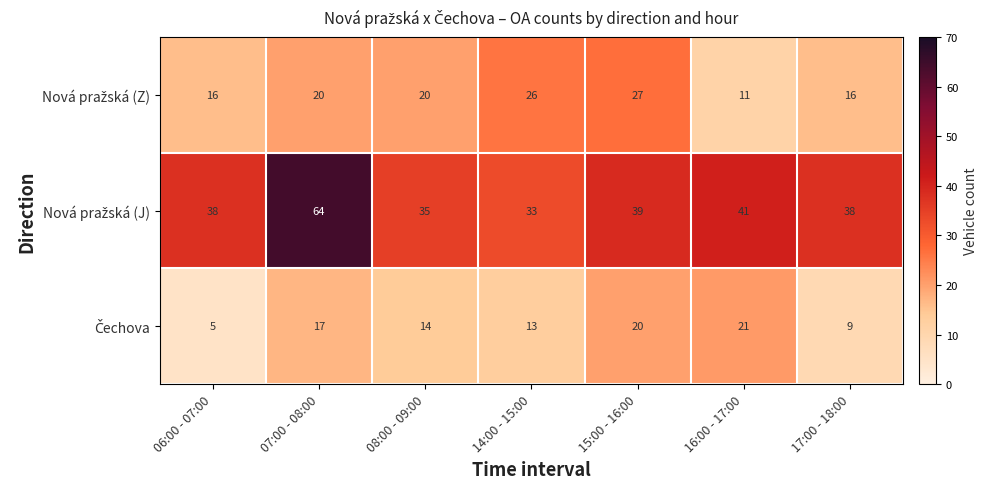

At how many categories does at least one series exceed 12?

7